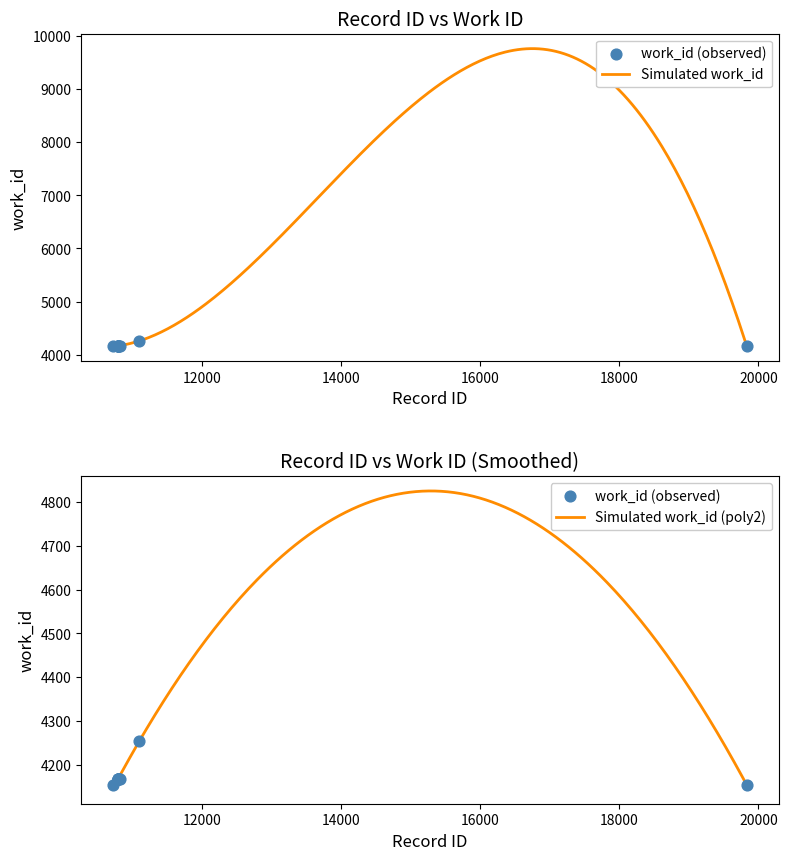

Approximately how many times larger is the value at 11087 compared to 10782?

1.0